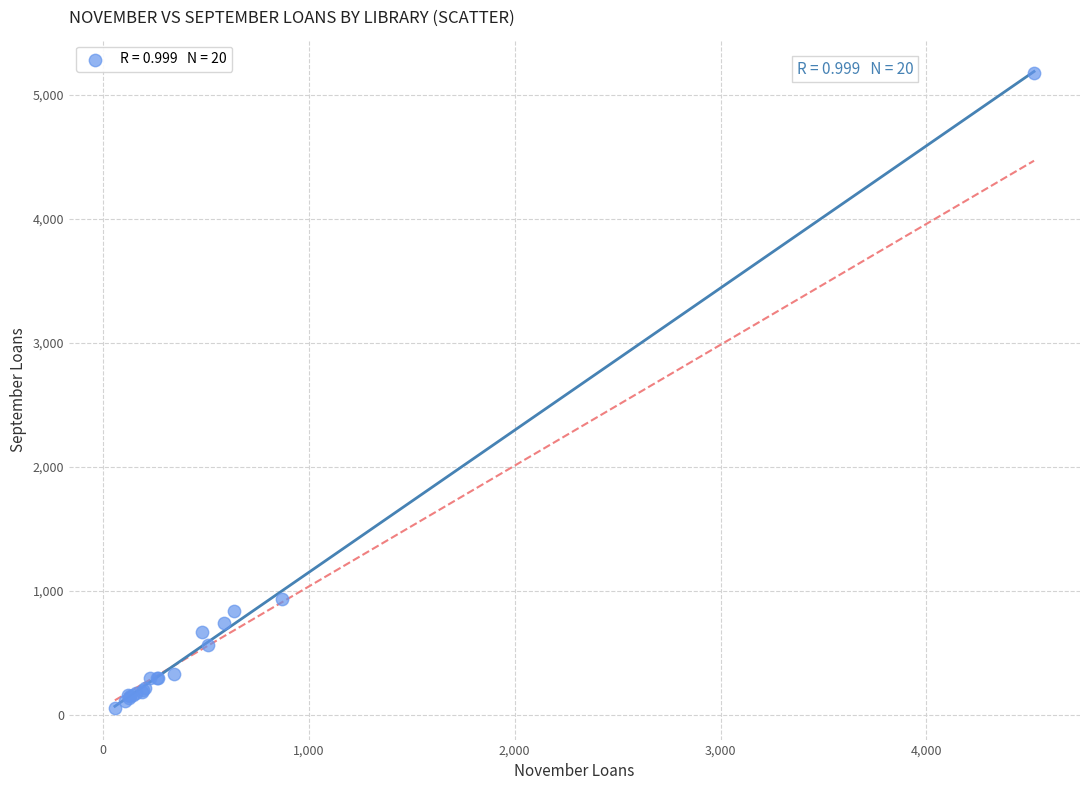

What Y value in the scatter plot is closest to 2618?

931